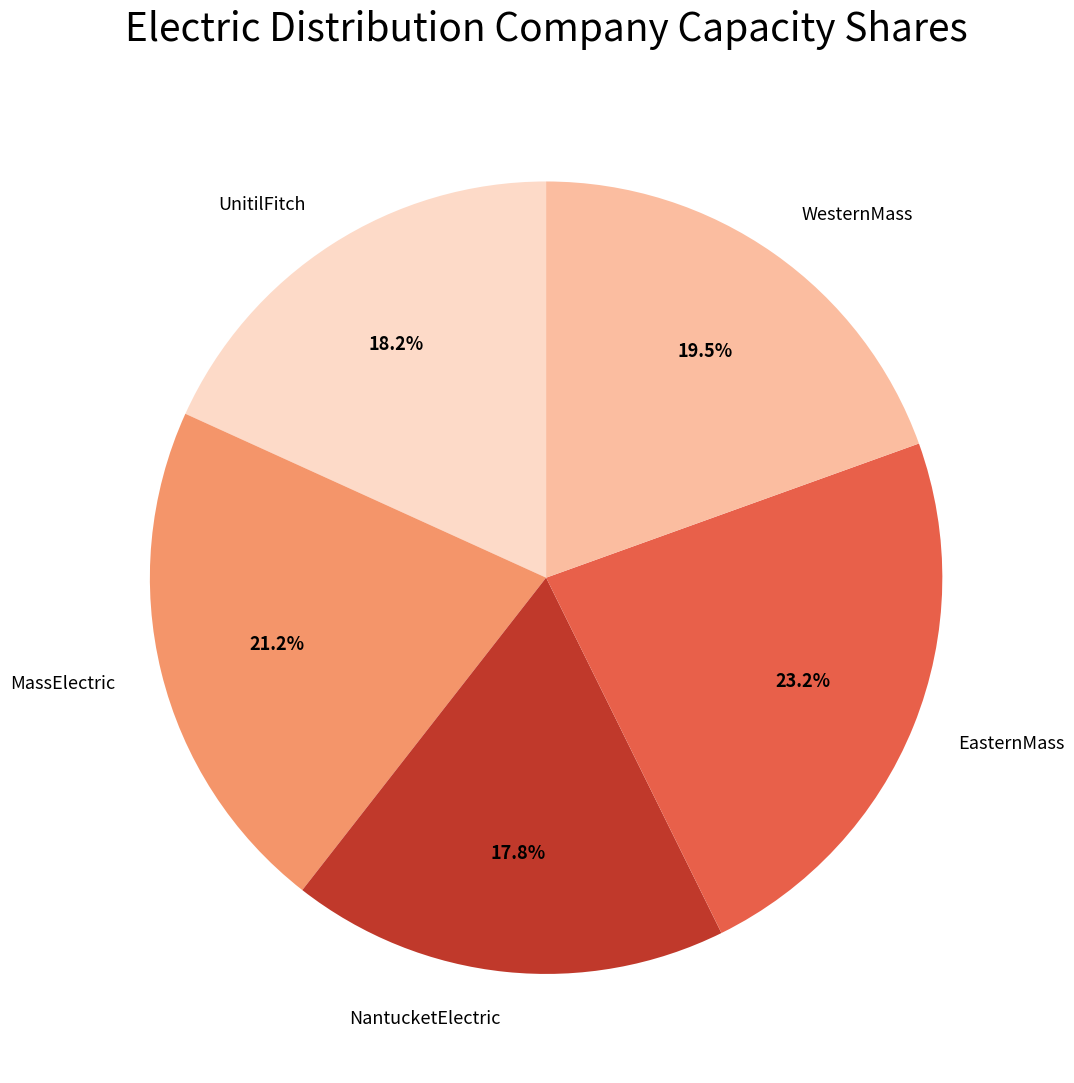

What is the total percentage of MassElectric and WesternMass?

40.7%